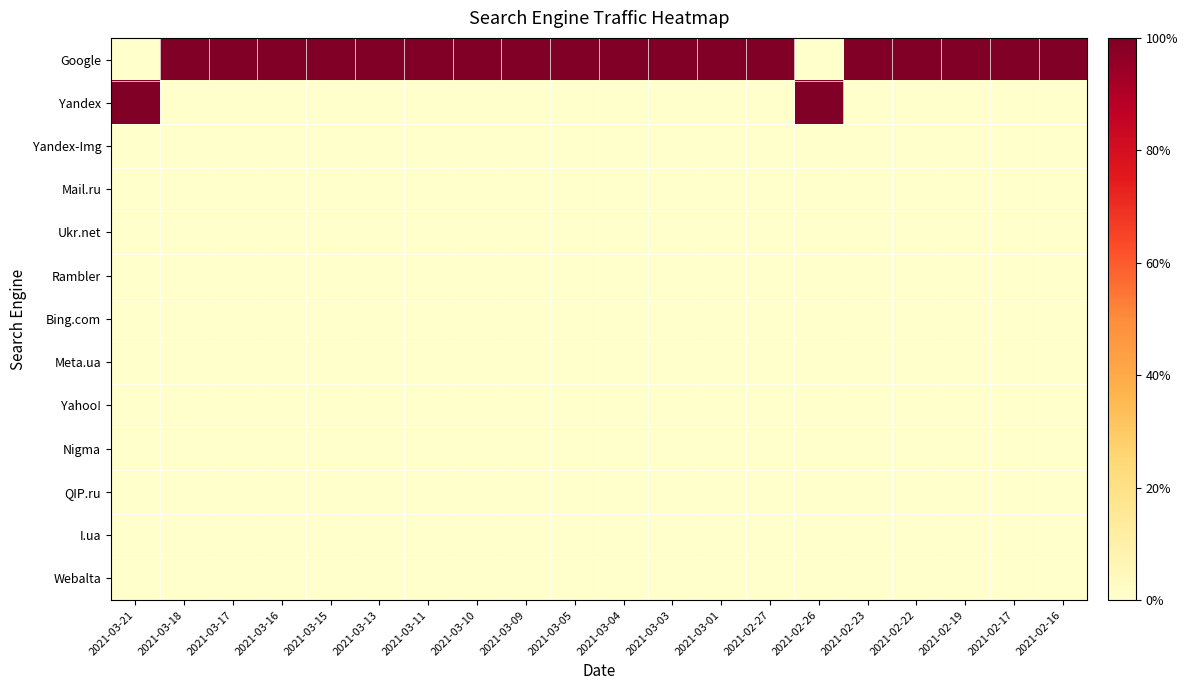

Rank the series by their maximum value, from highest to lowest.

Google, Yandex, Yandex-Img, Mail.ru, Ukr.net, Rambler, Bing.com, Meta.ua, Yahoo!, Nigma, QIP.ru, I.ua, Webalta